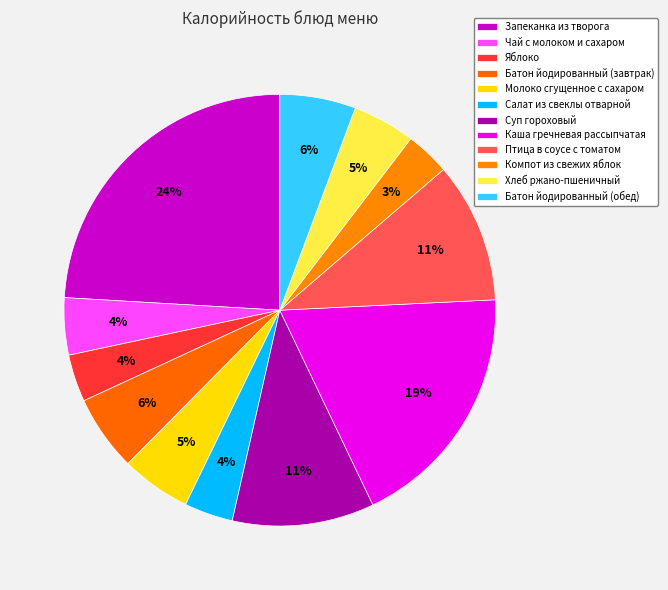

Count the number of slices in the pie.

12